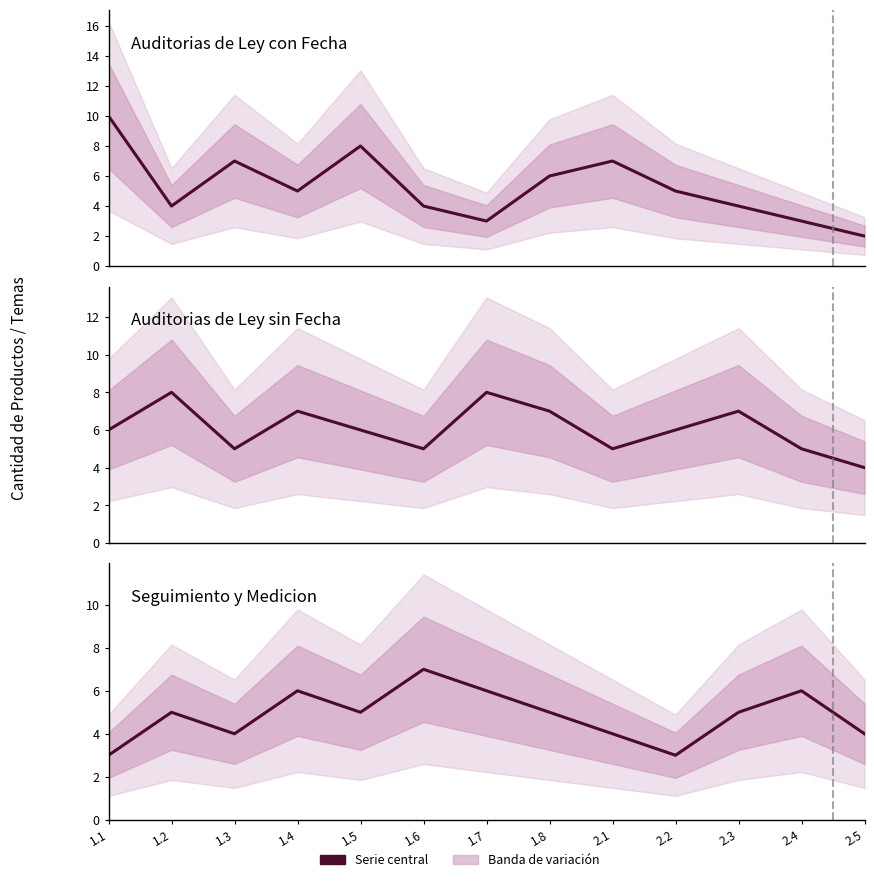

Does the chart have visible grid lines?

No